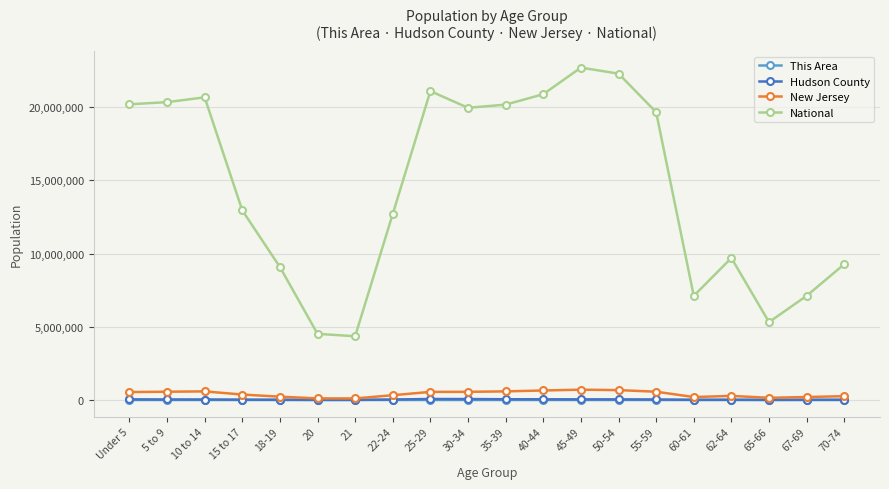

What is the label of the 11th point from the left?

35-39